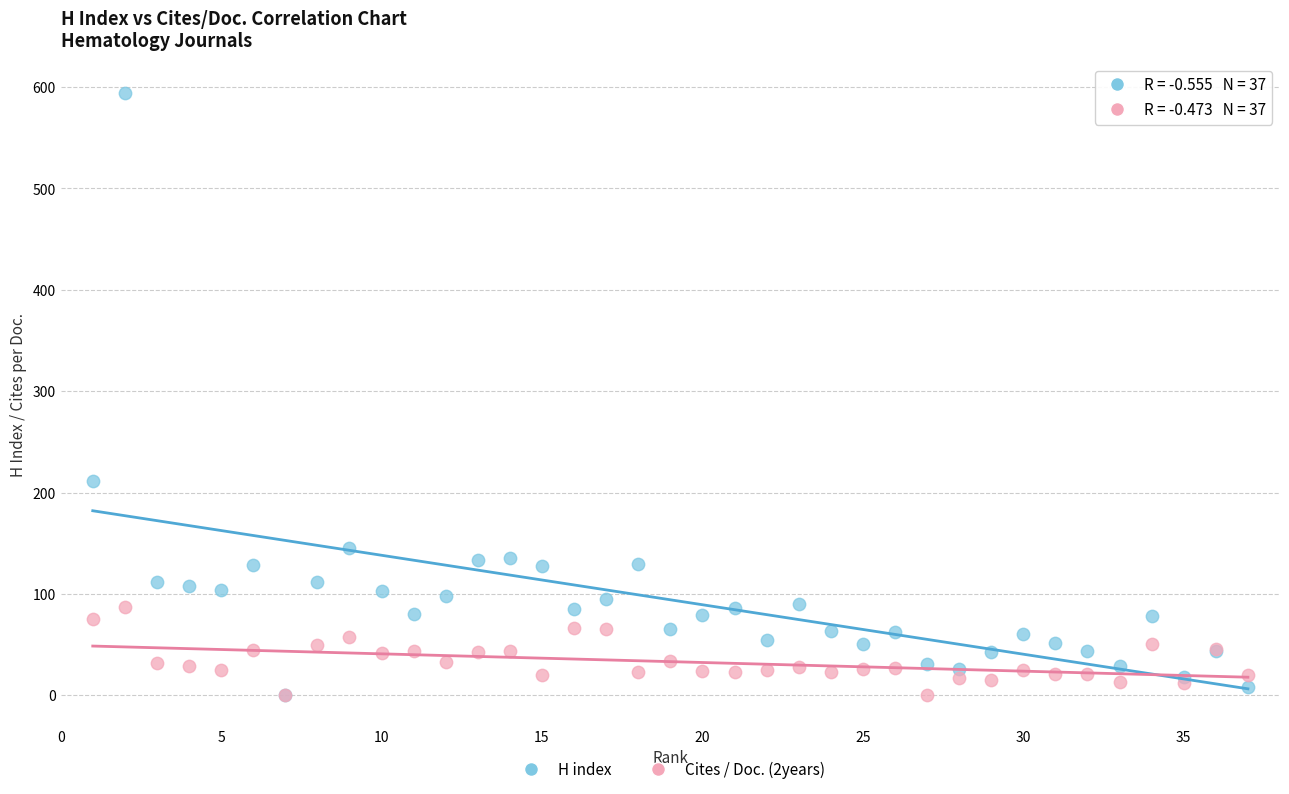

In the H index series, what Y value is closest to 297?

211.0